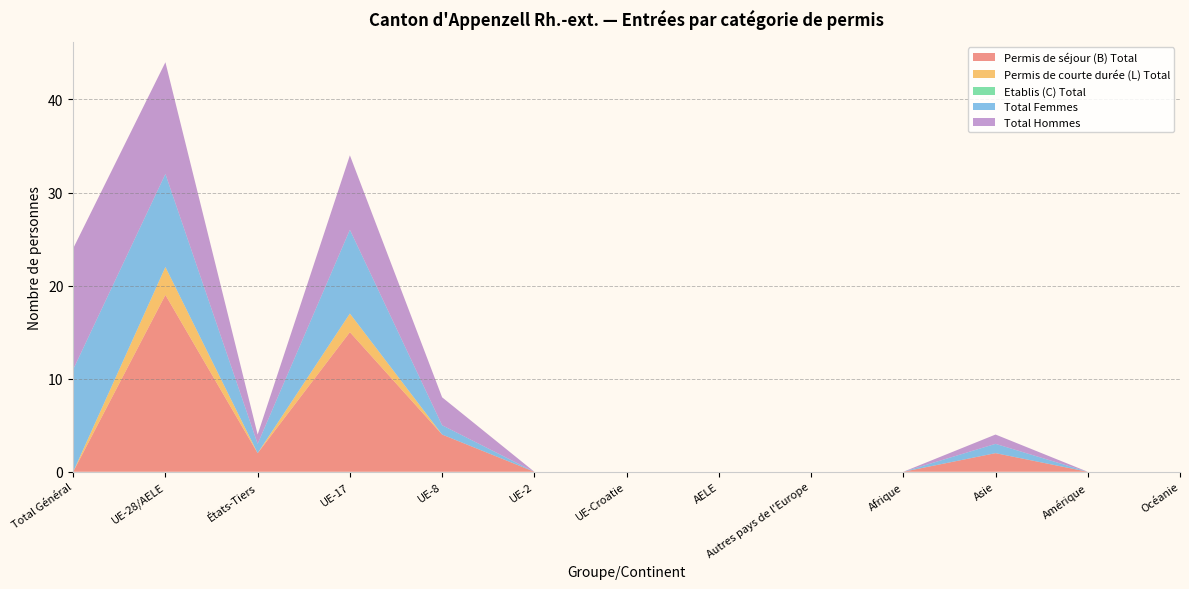

Reading left to right, list all the values displayed in this chart.

Permis de séjour (B) Total: Total Général=0	UE-28/AELE=19	États-Tiers=2	UE-17=15	UE-8=4	UE-2=0	UE-Croatie=0	AELE=0	Autres pays de l'Europe=0	Afrique=0	Asie=2	Amérique=0	Océanie=0
Permis de courte durée (L) Total: Total Général=0	UE-28/AELE=3	États-Tiers=0	UE-17=2	UE-8=0	UE-2=0	UE-Croatie=0	AELE=0	Autres pays de l'Europe=0	Afrique=0	Asie=0	Amérique=0	Océanie=0
Etablis (C) Total: Total Général=0	UE-28/AELE=0	États-Tiers=0	UE-17=0	UE-8=0	UE-2=0	UE-Croatie=0	AELE=0	Autres pays de l'Europe=0	Afrique=0	Asie=0	Amérique=0	Océanie=0
Total Femmes: Total Général=11	UE-28/AELE=10	États-Tiers=1	UE-17=9	UE-8=1	UE-2=0	UE-Croatie=0	AELE=0	Autres pays de l'Europe=0	Afrique=0	Asie=1	Amérique=0	Océanie=0
Total Hommes: Total Général=13	UE-28/AELE=12	États-Tiers=1	UE-17=8	UE-8=3	UE-2=0	UE-Croatie=0	AELE=0	Autres pays de l'Europe=0	Afrique=0	Asie=1	Amérique=0	Océanie=0